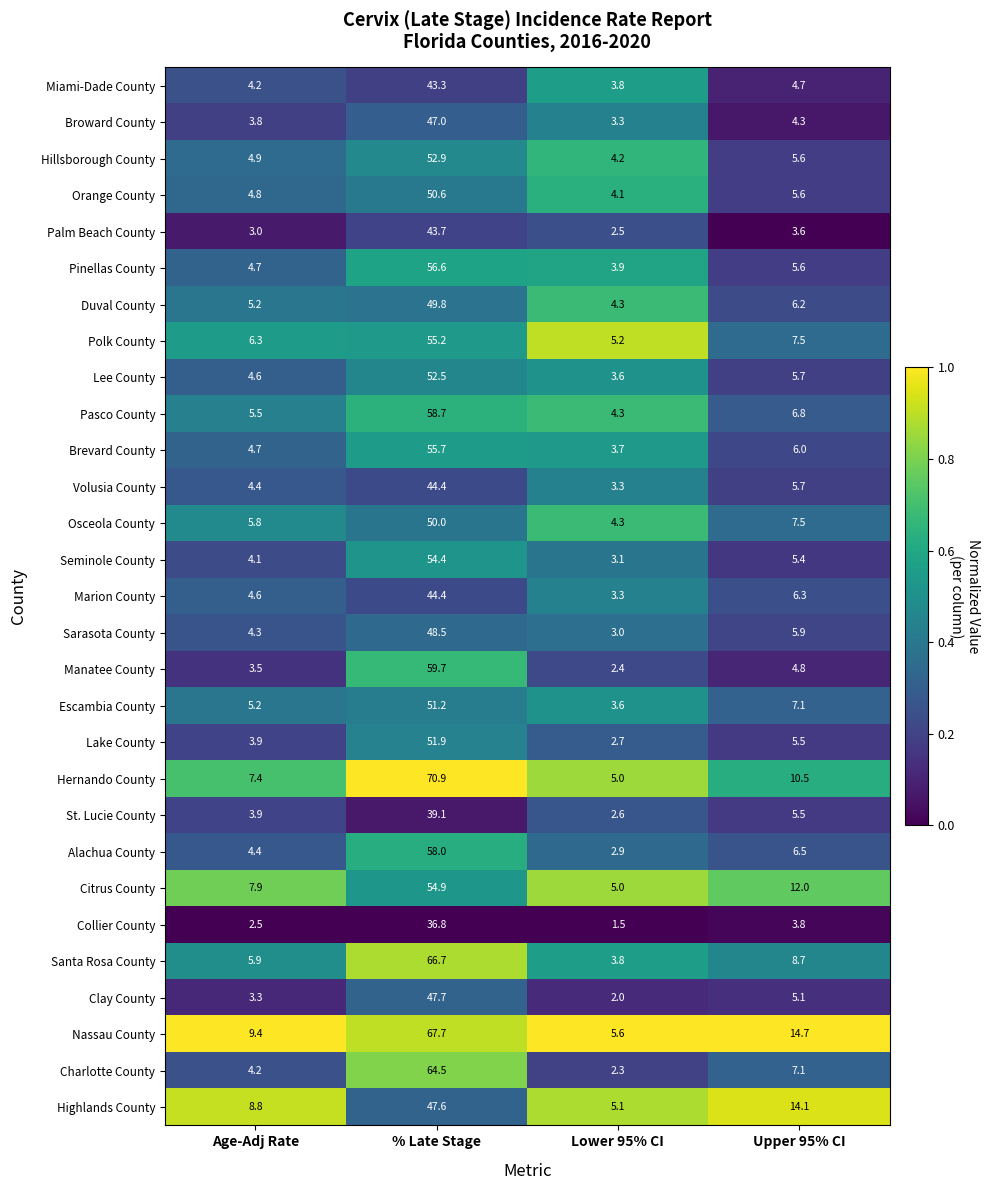

Which series has the largest range (max minus min)?

Hernando County